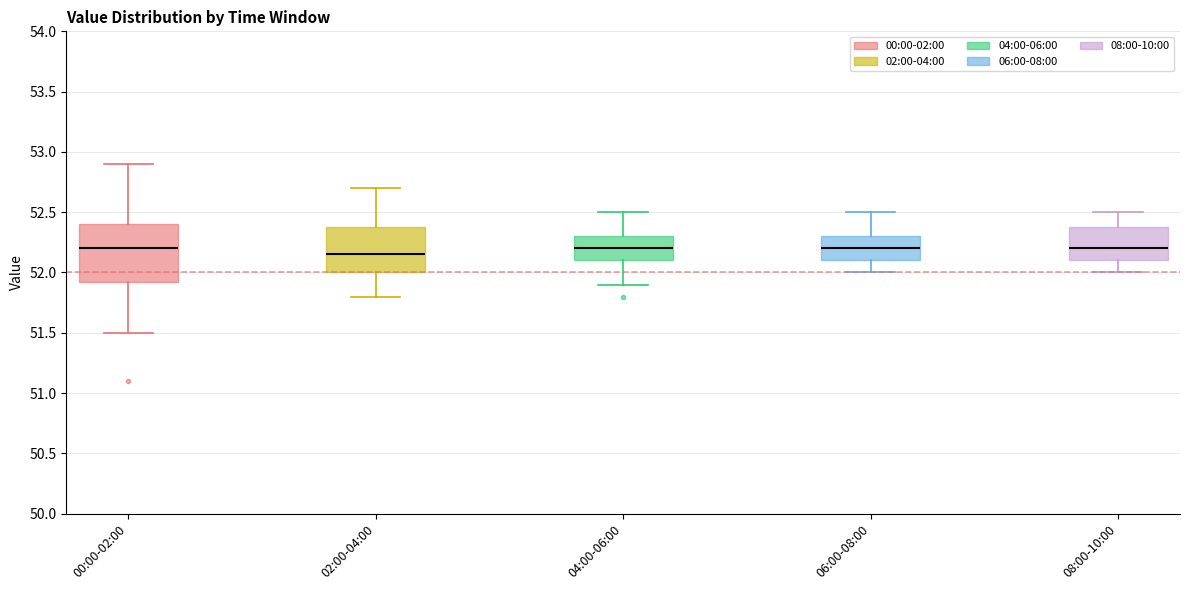

Reading left to right, transcribe this box plot: for each box, give where its median line is, the range the box spans, and where its two whiskers end, as read against the y-axis. The values are not printed on the chart, so give them approximately, as read against the axis.

00:00-02:00: median 52.20, box 51.95 to 52.40, whiskers 51.50 to 52.90
02:00-04:00: median 52.15, box 52.00 to 52.40, whiskers 51.80 to 52.70
04:00-06:00: median 52.20, box 52.10 to 52.30, whiskers 51.90 to 52.50
06:00-08:00: median 52.20, box 52.10 to 52.30, whiskers 52.00 to 52.50
08:00-10:00: median 52.20, box 52.10 to 52.40, whiskers 52.00 to 52.50